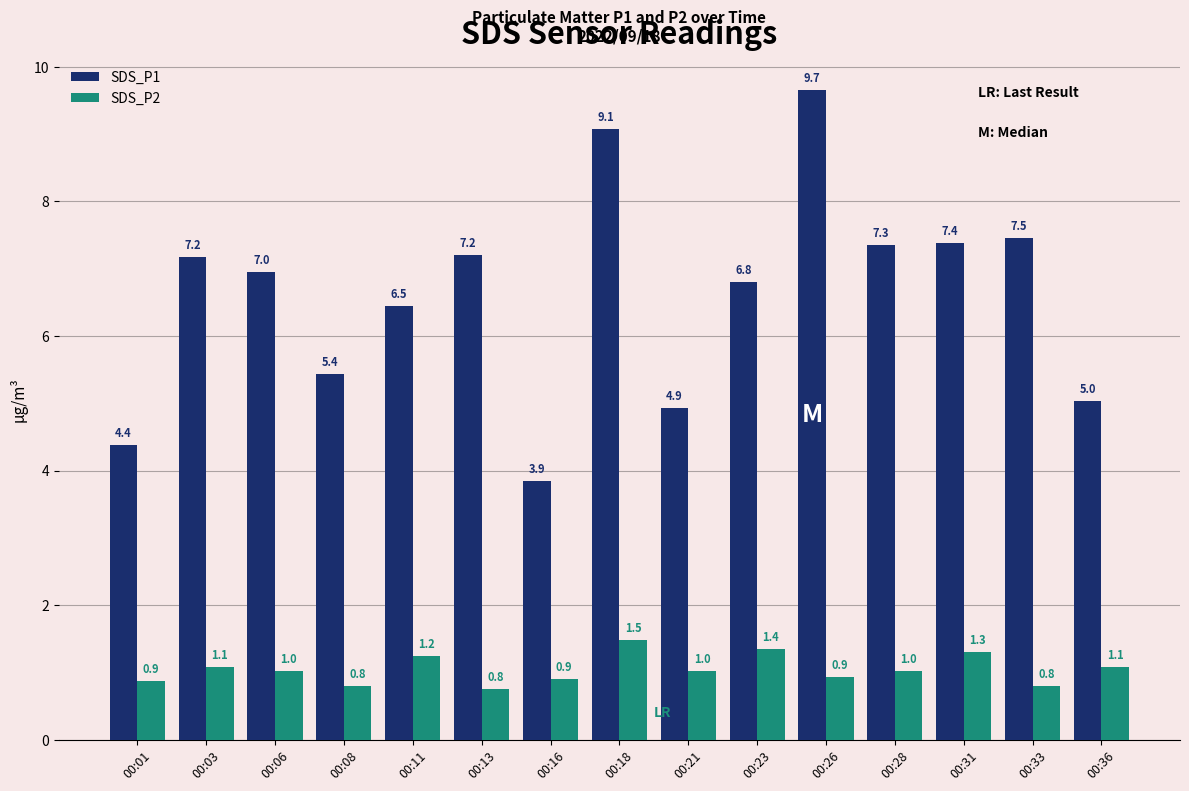

At 00:13, list the series in order from smallest to largest.

SDS_P2, SDS_P1